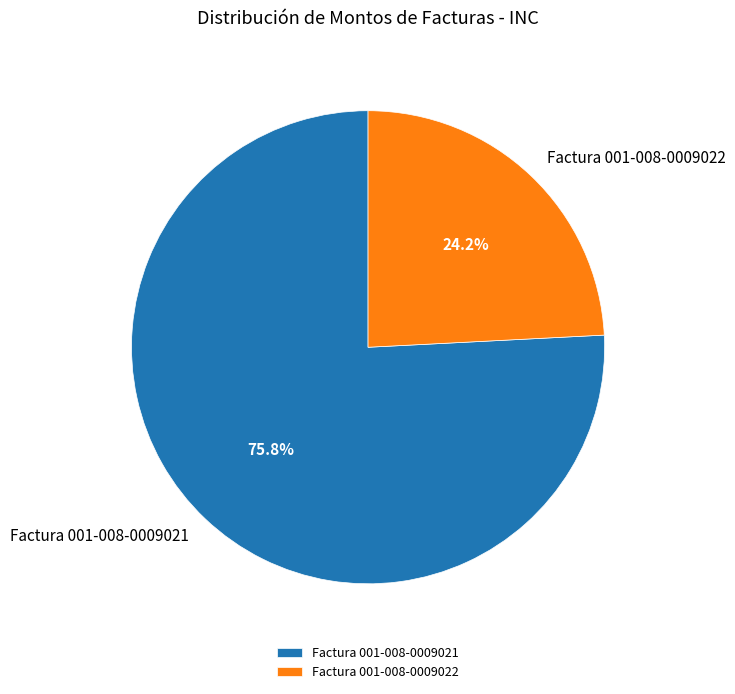

The Factura 001-008-0009021 slice represents 68% of the pie. True or false?

False